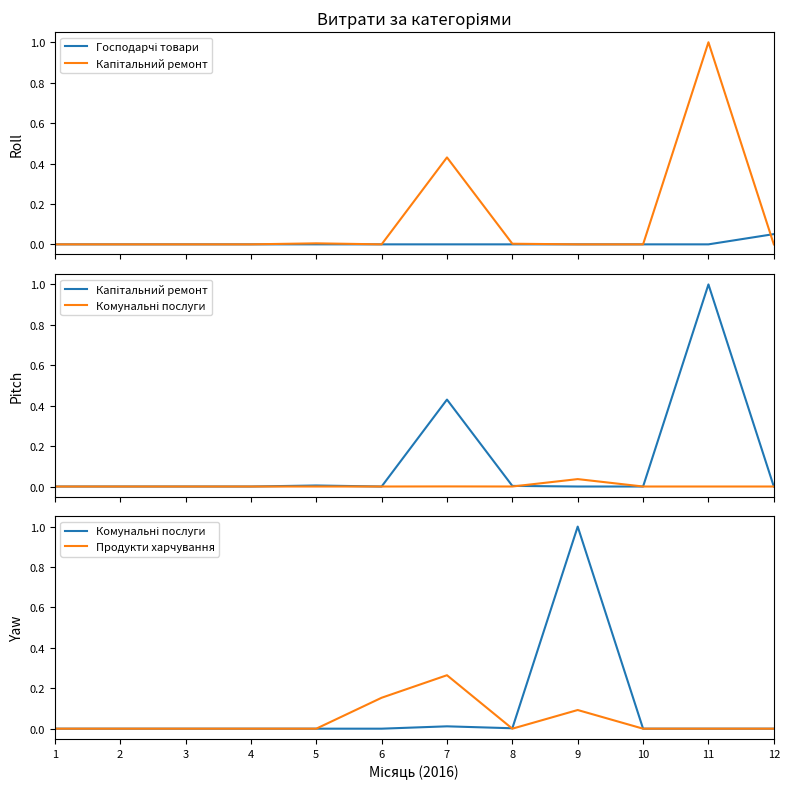

The value of Капітальний ремонт at 7 is 0.7. True or false?

False